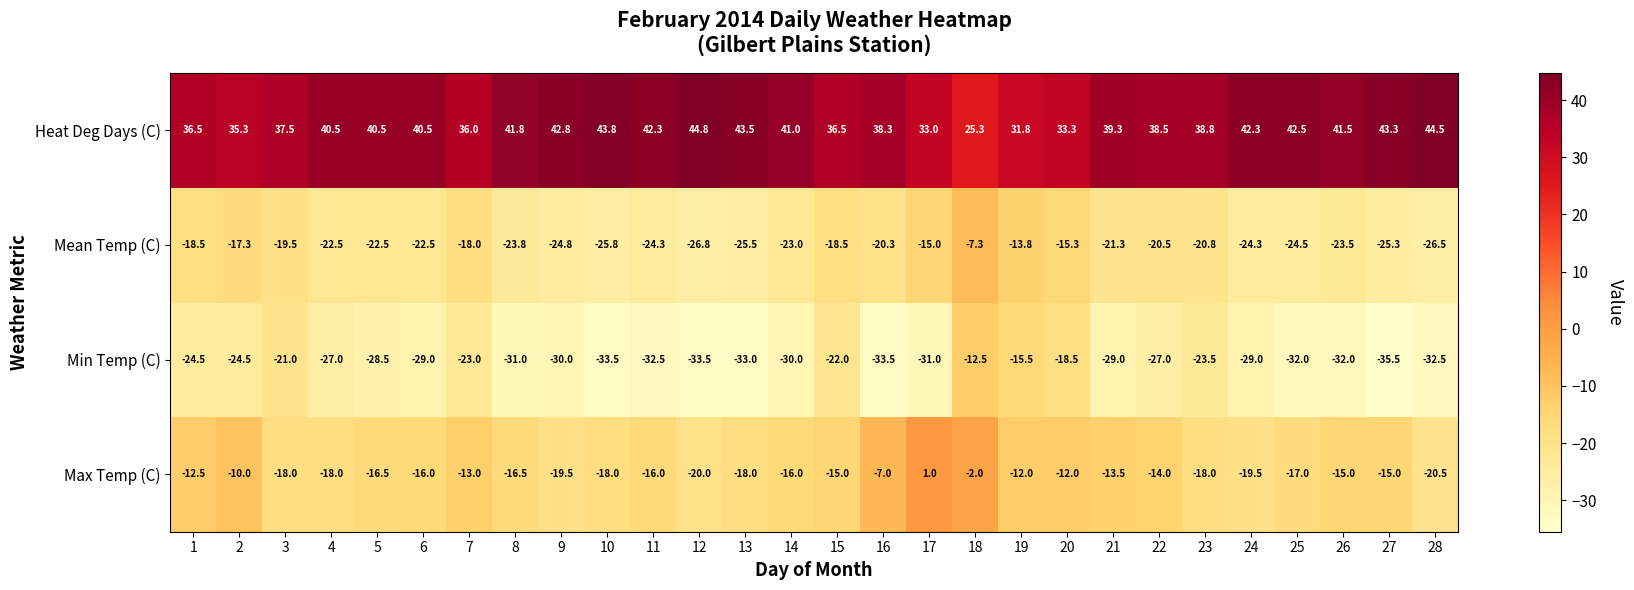

What value does the Mean Temp (C) series have at 23?

-20.8